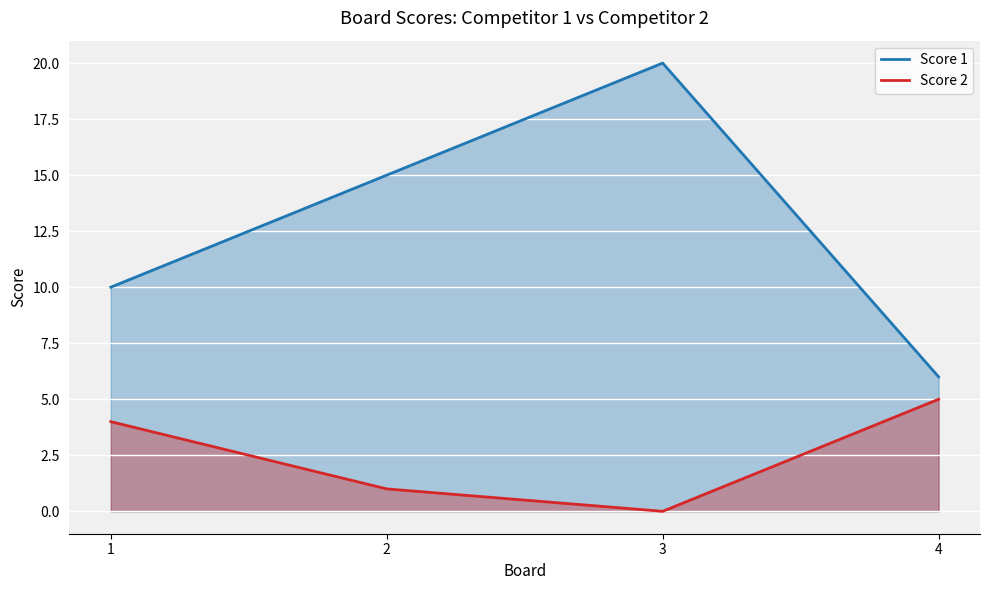

What is the difference between the Score 1 values at 3 and 1?

10